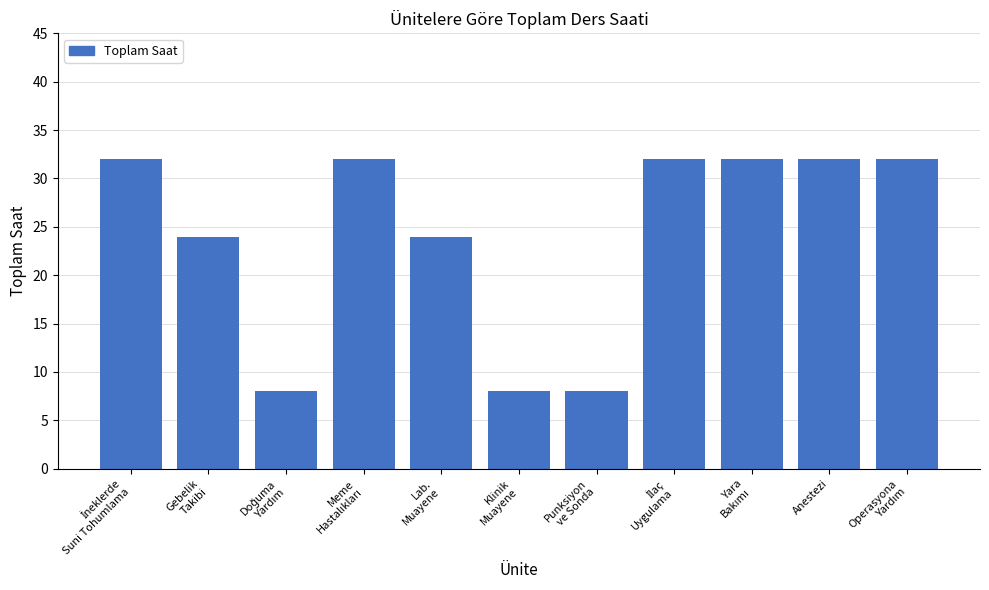

What is the minimum value shown in the chart?

8